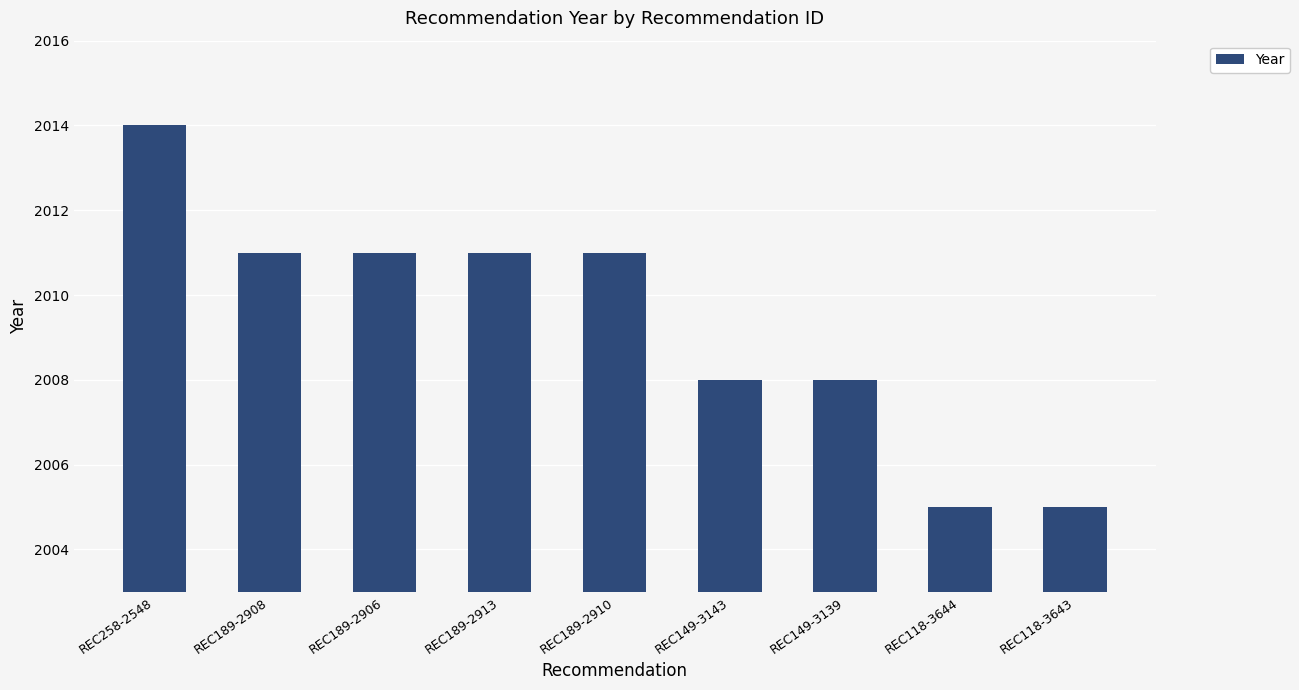

Reading left to right, transcribe all the data shown in this chart.

2014	2011	2011	2011	2011	2008	2008	2005	2005